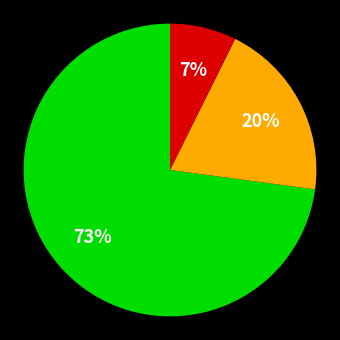

To the nearest percent, what is the average slice percentage?

33%